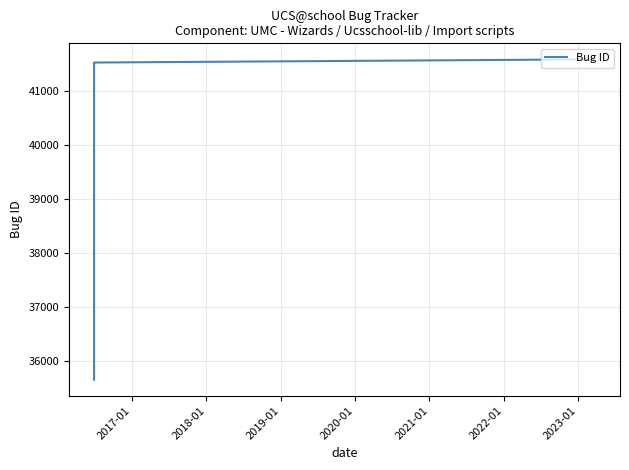

Read the value at 2021-01, to the nearest 50.

41600